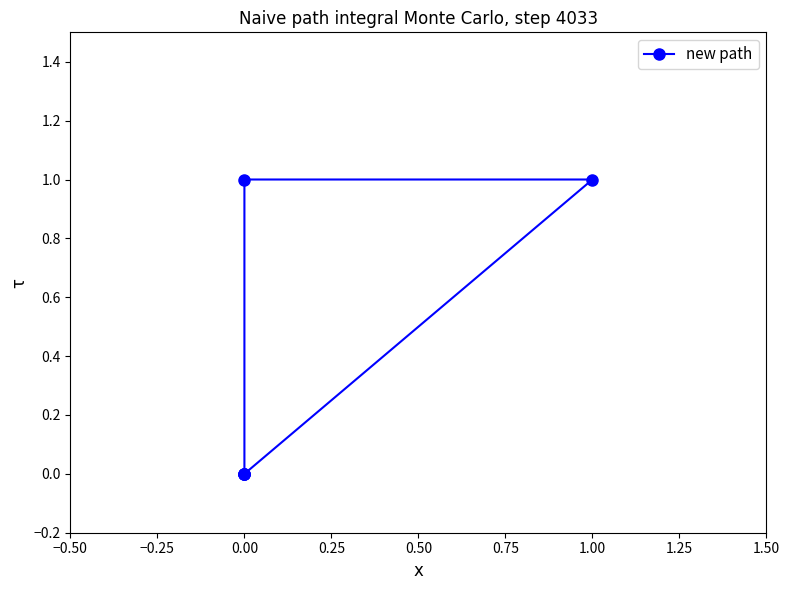

Is it true that the value at −0.25 is 0?

True